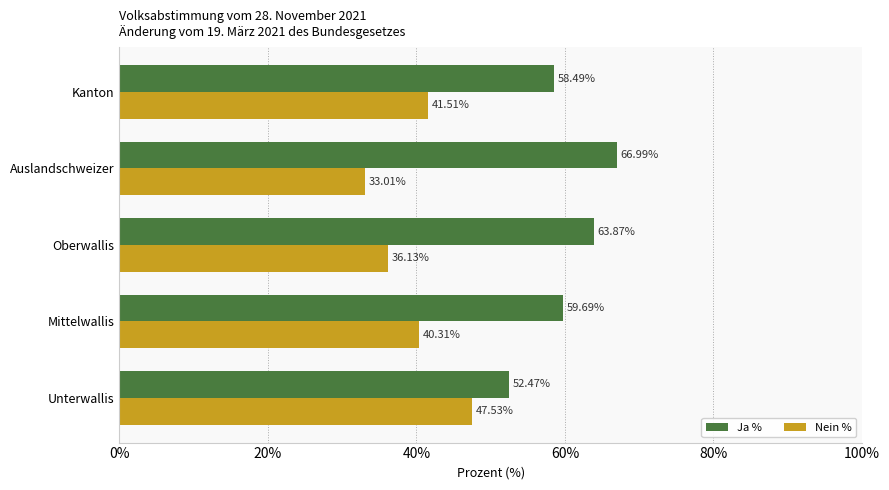

What is the spread (max minus min) of values at Oberwallis?

27.7